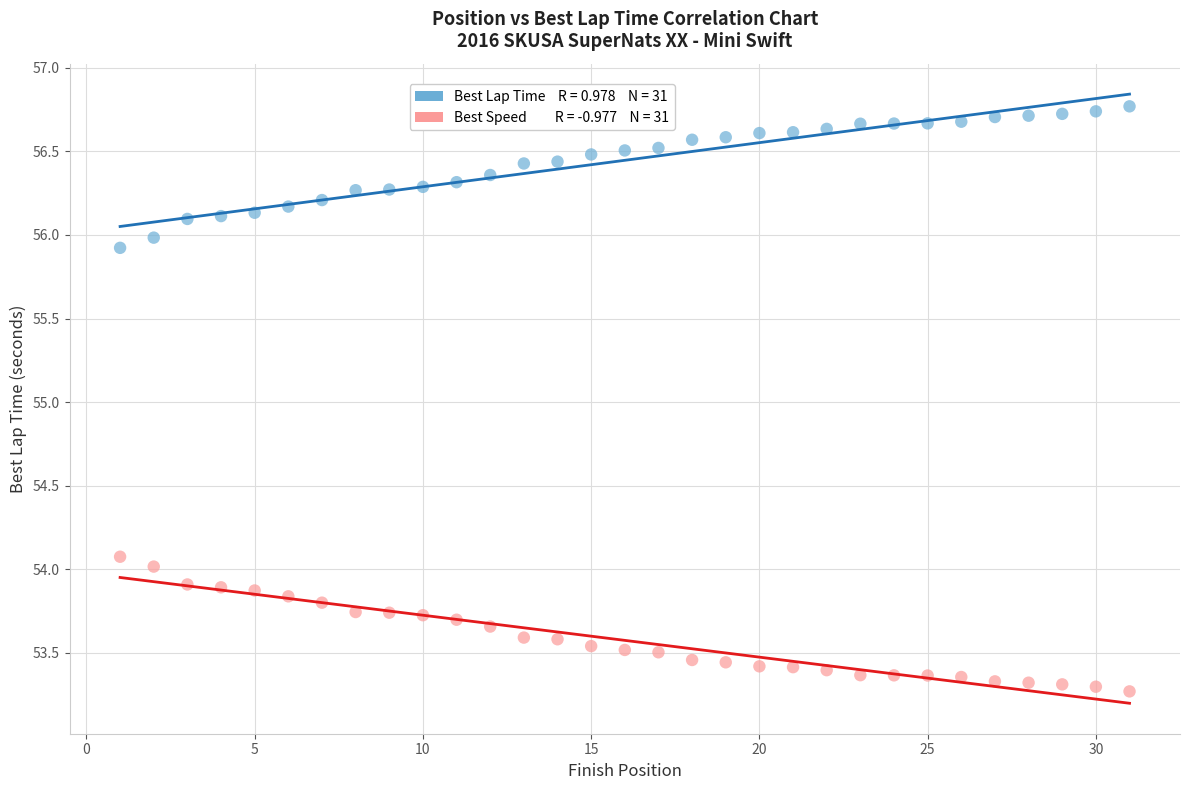

Across all data points, what is the range of Y values (max minus min)?

3.5